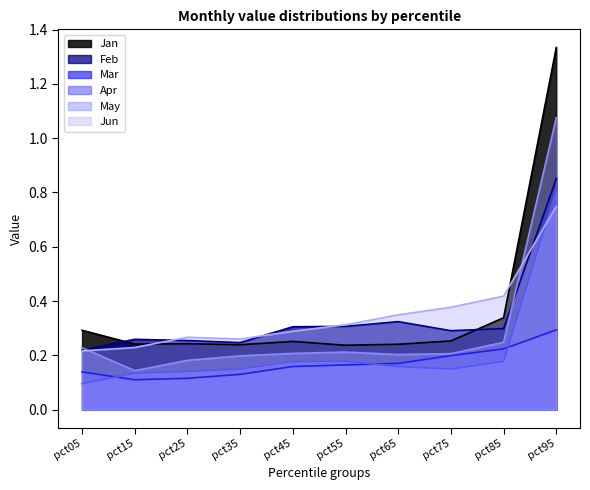

Is it true that Apr equals 0.1 at pct25?

True